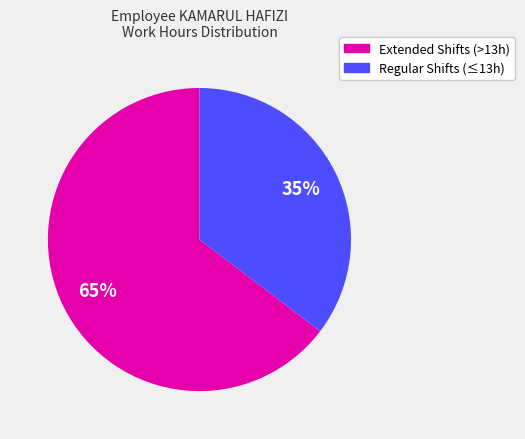

To the nearest percent, what is the average slice percentage?

50%